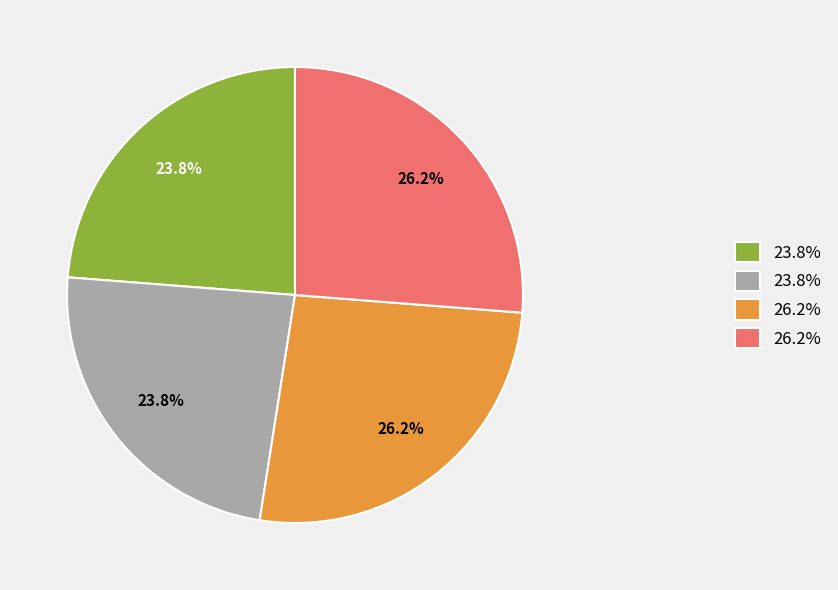

Is there any slice that represents more than half of the pie?

No